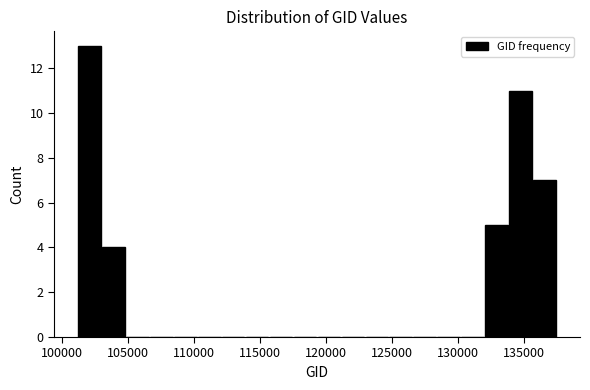

Read against the x-axis, roughly where is the centre of the tallest bar?

102000